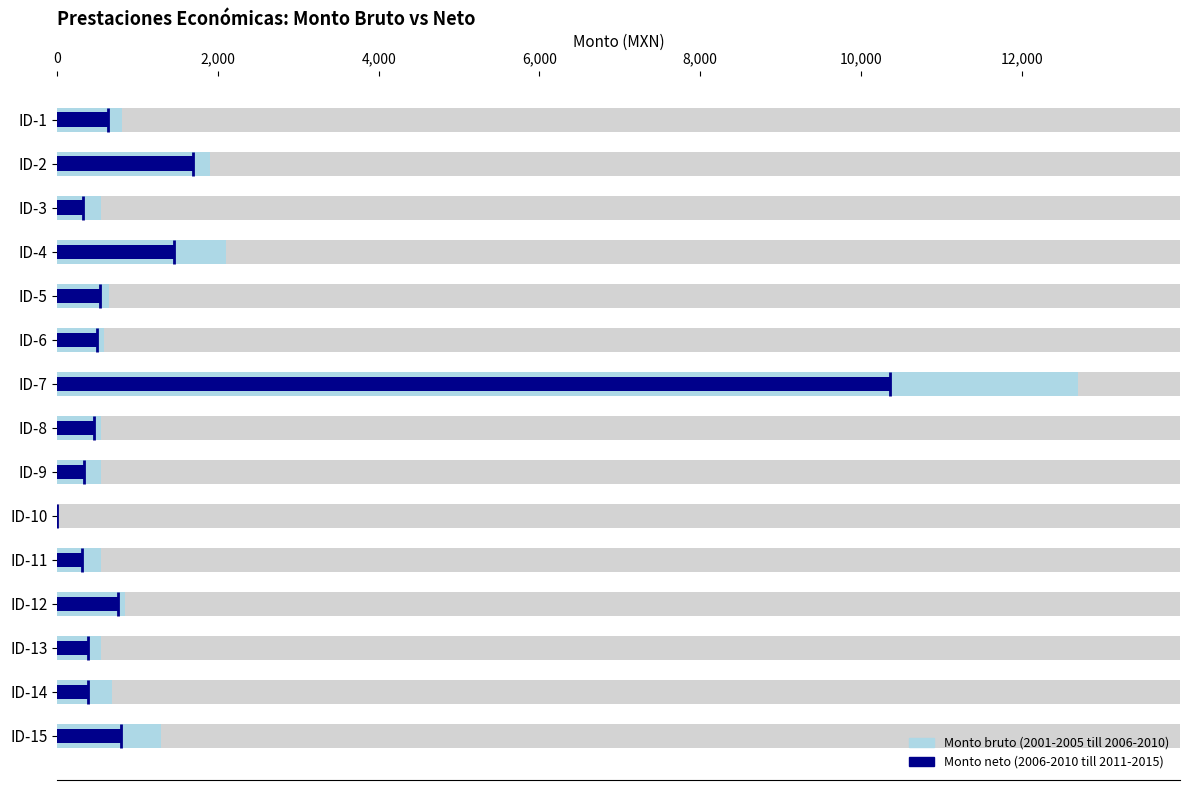

How many bars are there in each group?

2